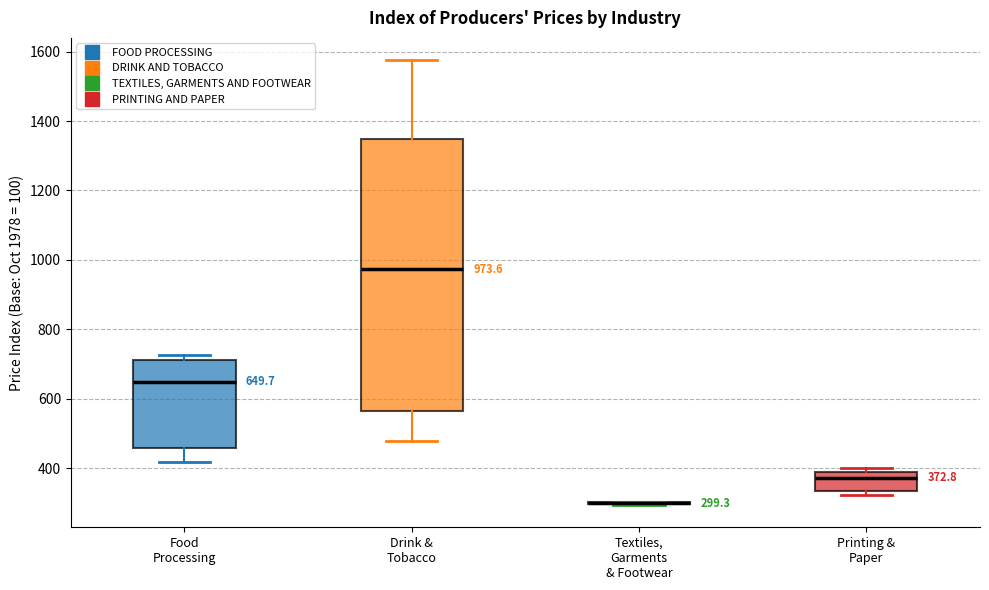

Which box is the tallest, from its lower edge to its upper edge?

Drink & Tobacco